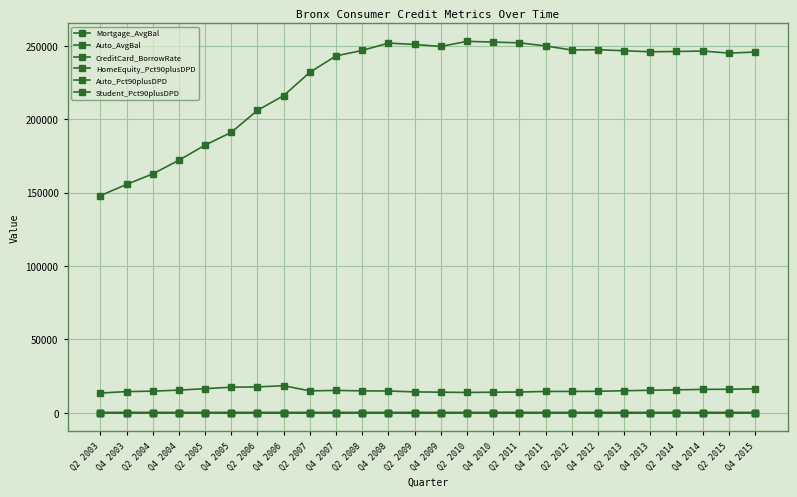

True or false: Auto_Pct90plusDPD and CreditCard_BorrowRate cross at least once.

False